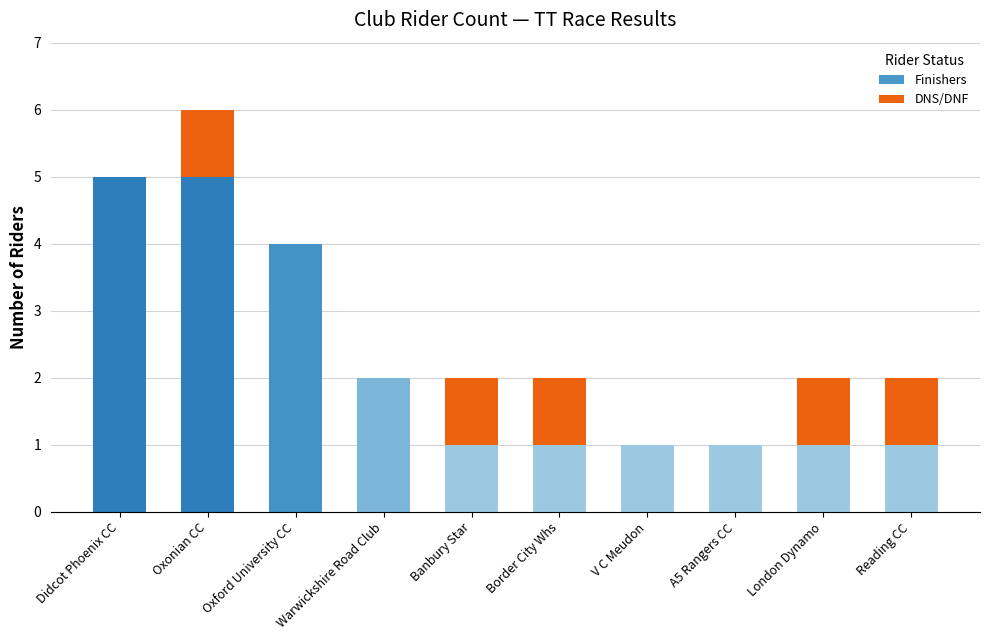

At which category is the sum across all series the highest?

Oxonian CC